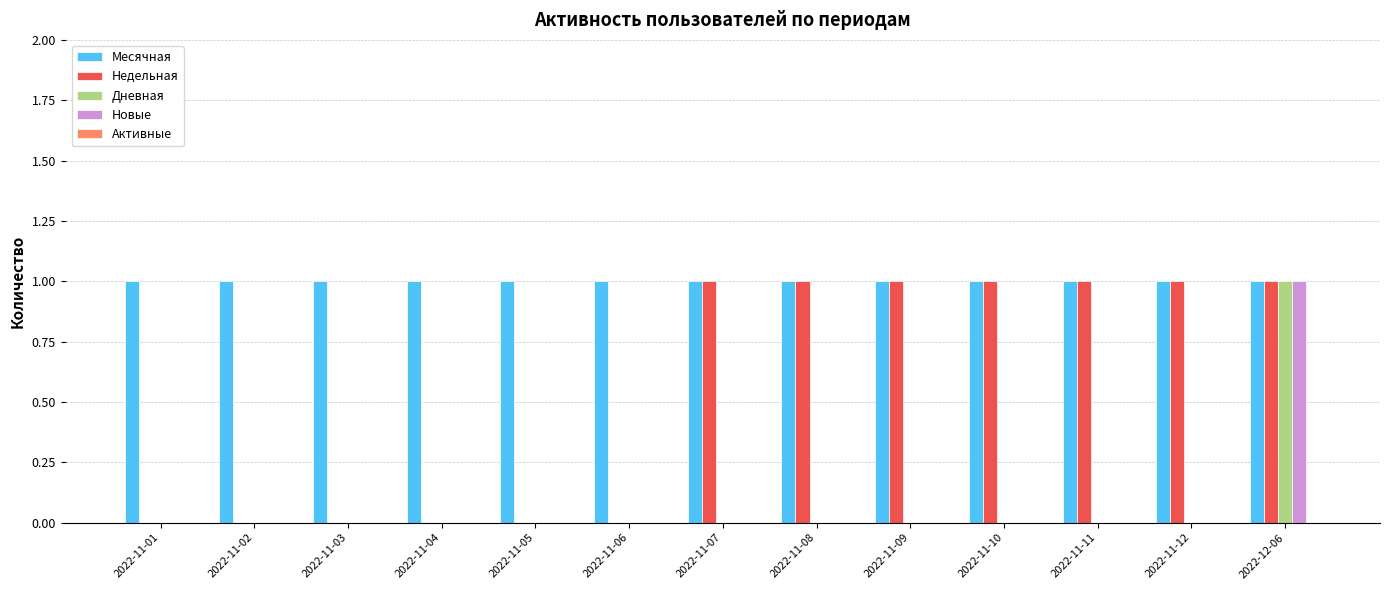

The Месячная series shows 1 at 2022-11-08. True or false?

True